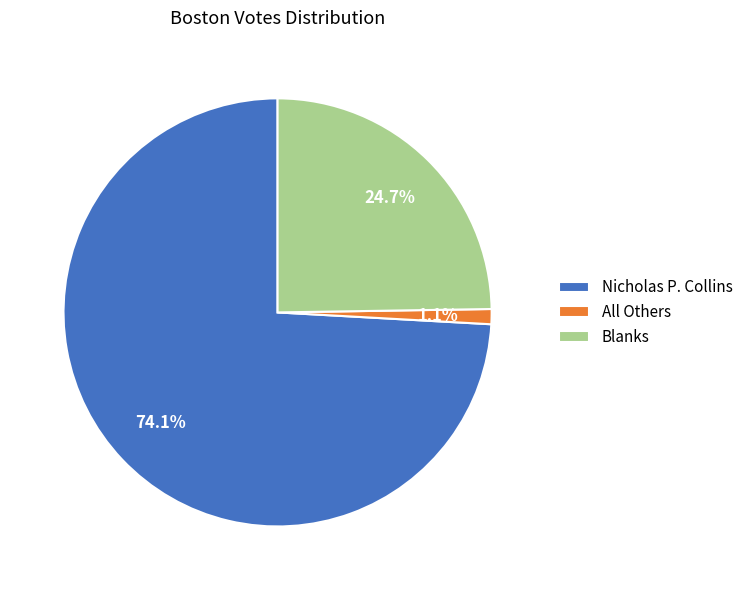

Which category has the smallest portion of the pie?

All Others